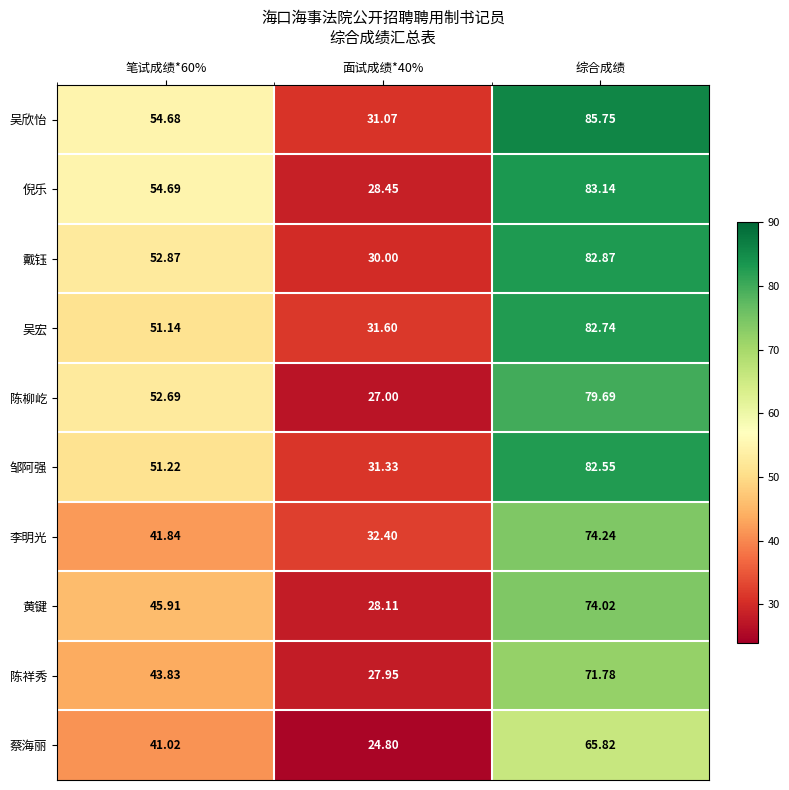

Rank the series by their maximum value, from lowest to highest.

蔡海丽, 陈祥秀, 黄键, 李明光, 陈柳屹, 邹阿强, 吴宏, 戴钰, 倪乐, 吴欣怡